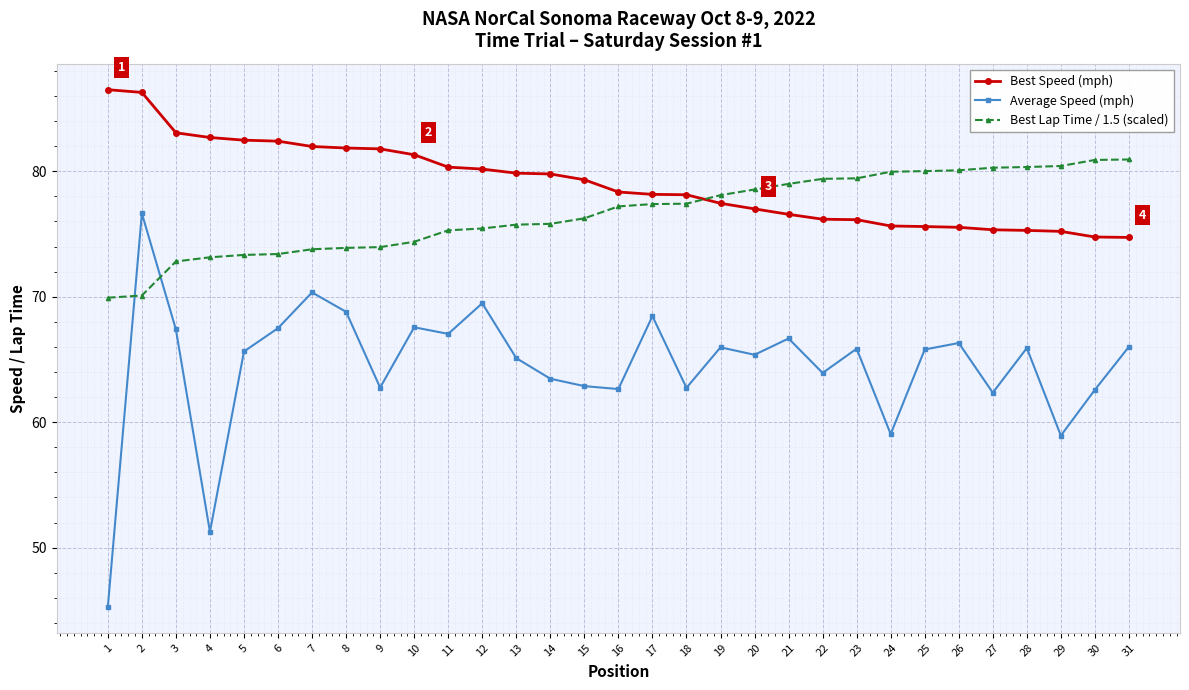

List the series in order of their peak value, highest first.

Best Speed (mph), Best Lap Time / 1.5 (scaled), Average Speed (mph)